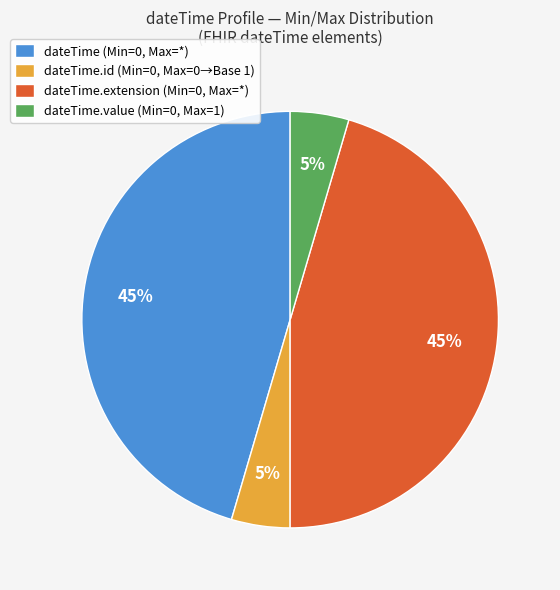

How many slices are in this pie chart?

4